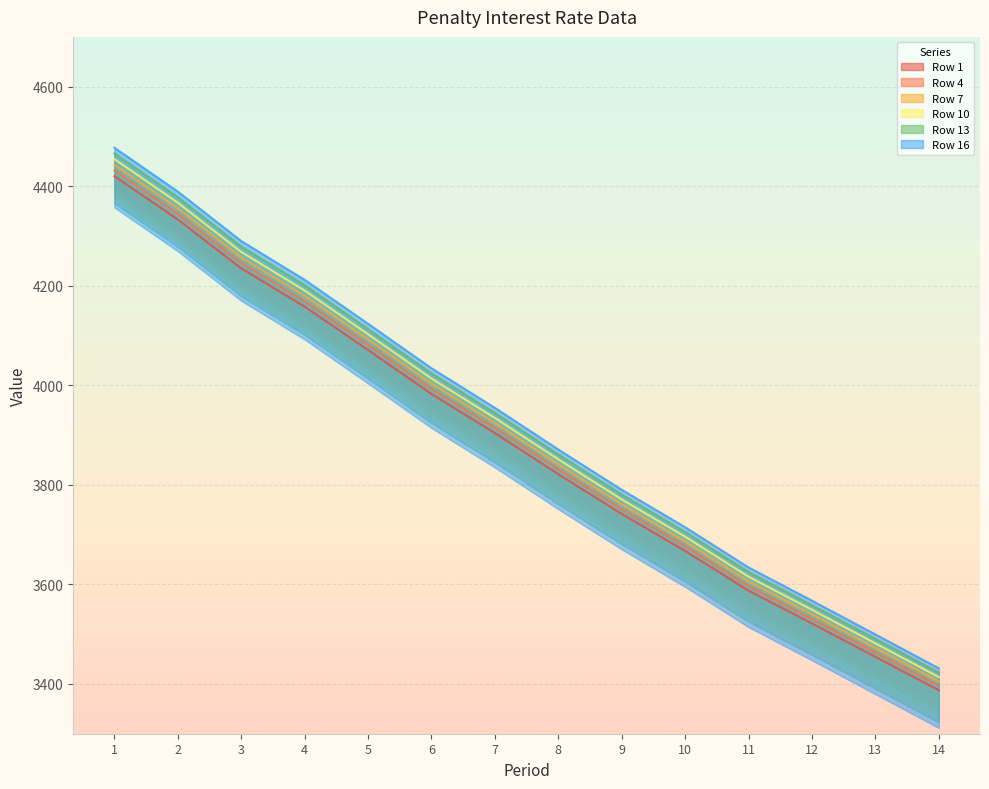

At which category is the sum across all series the highest?

1